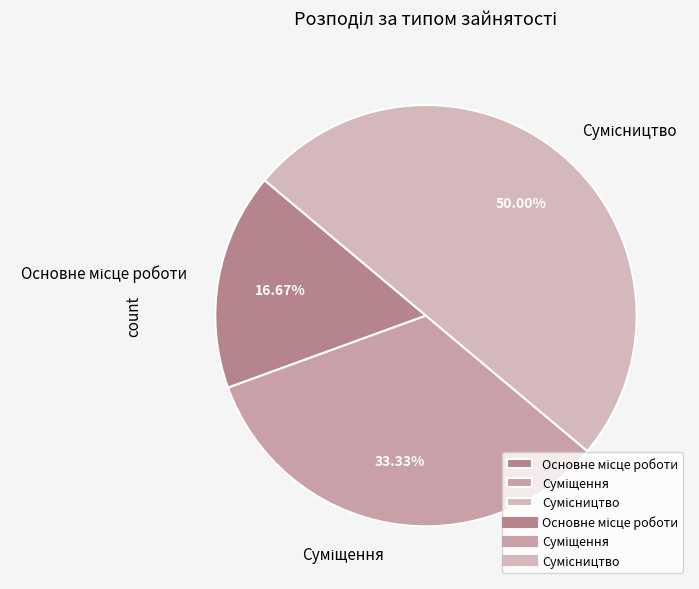

Count the number of slices in the pie.

3